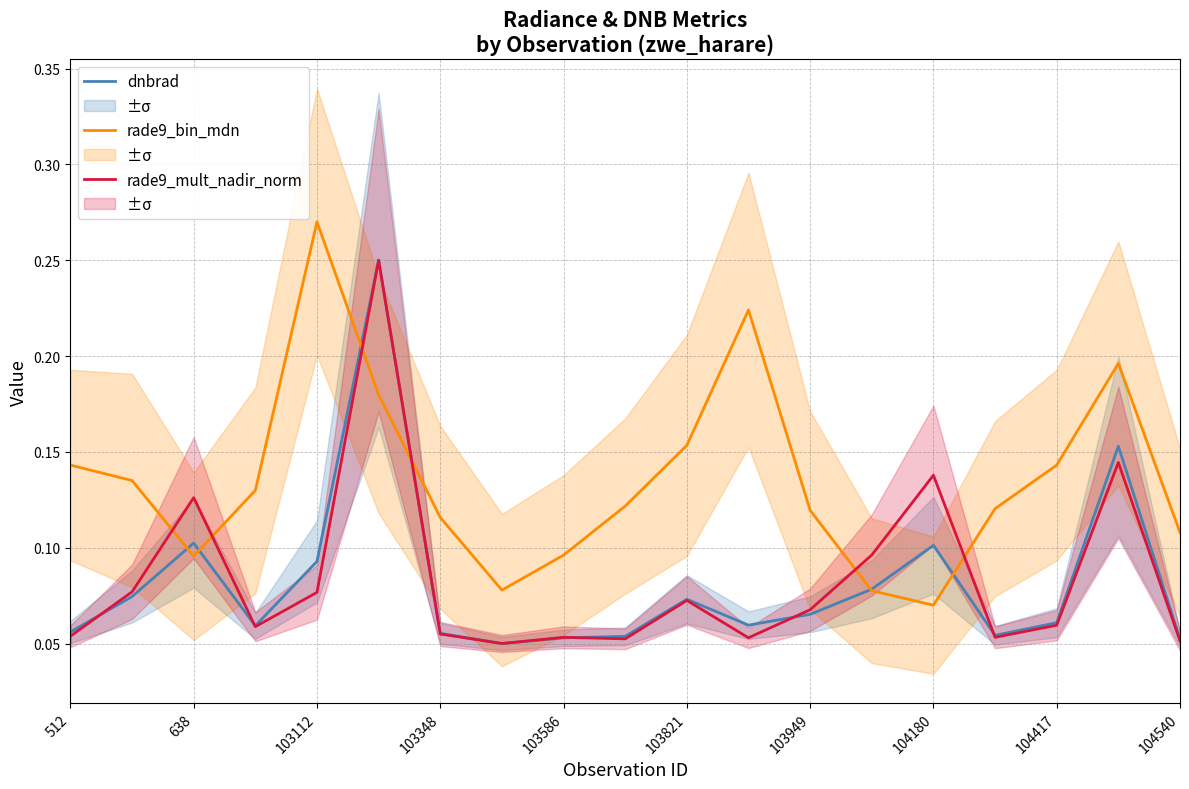

After their last crossing, which series has the higher values: rade9_mult_nadir_norm or dnbrad?

dnbrad